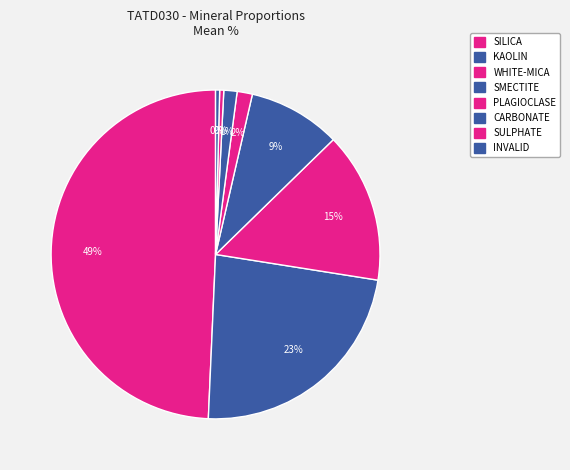

What is the largest slice in the pie chart?

SILICA